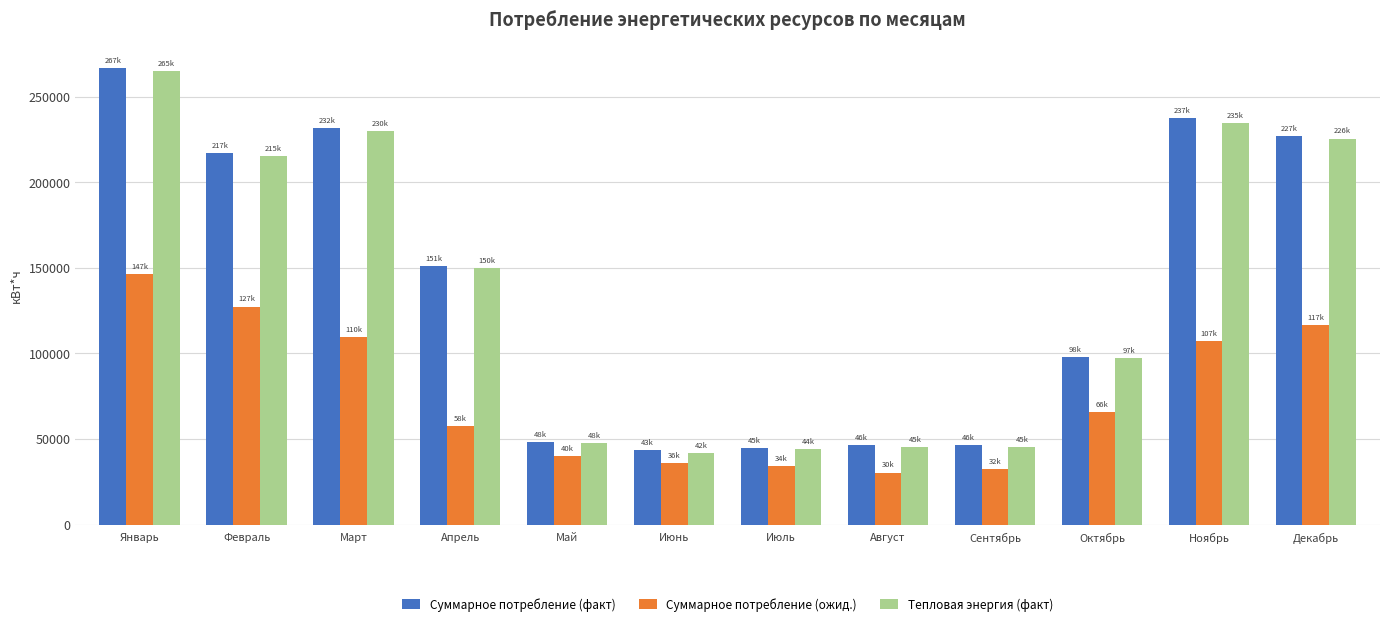

Is it true that Суммарное потребление (факт) equals 55467.2 at Октябрь?

False